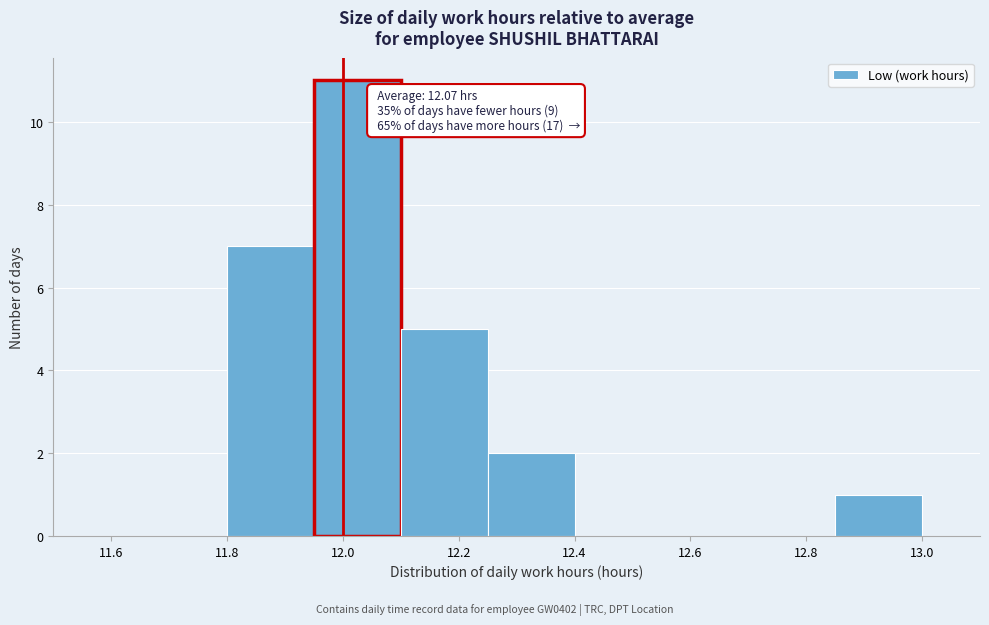

Which range on the x-axis has the tallest bar?

11.95 to 12.10